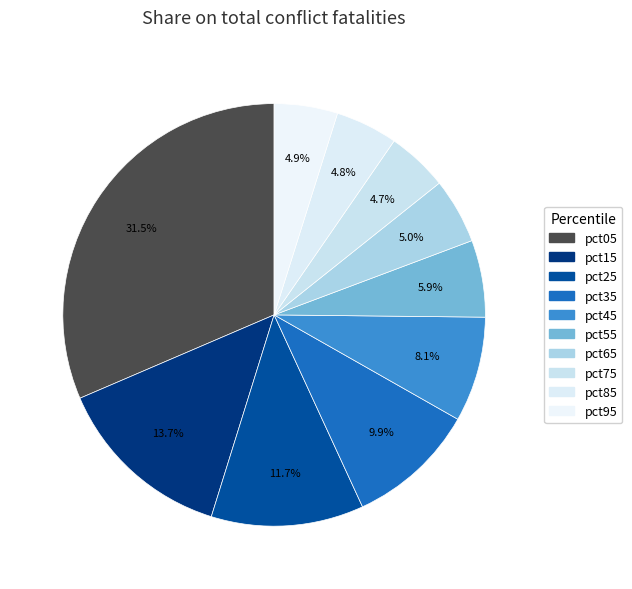

To the nearest percent, what is the combined percentage of pct55 and pct45?

14%